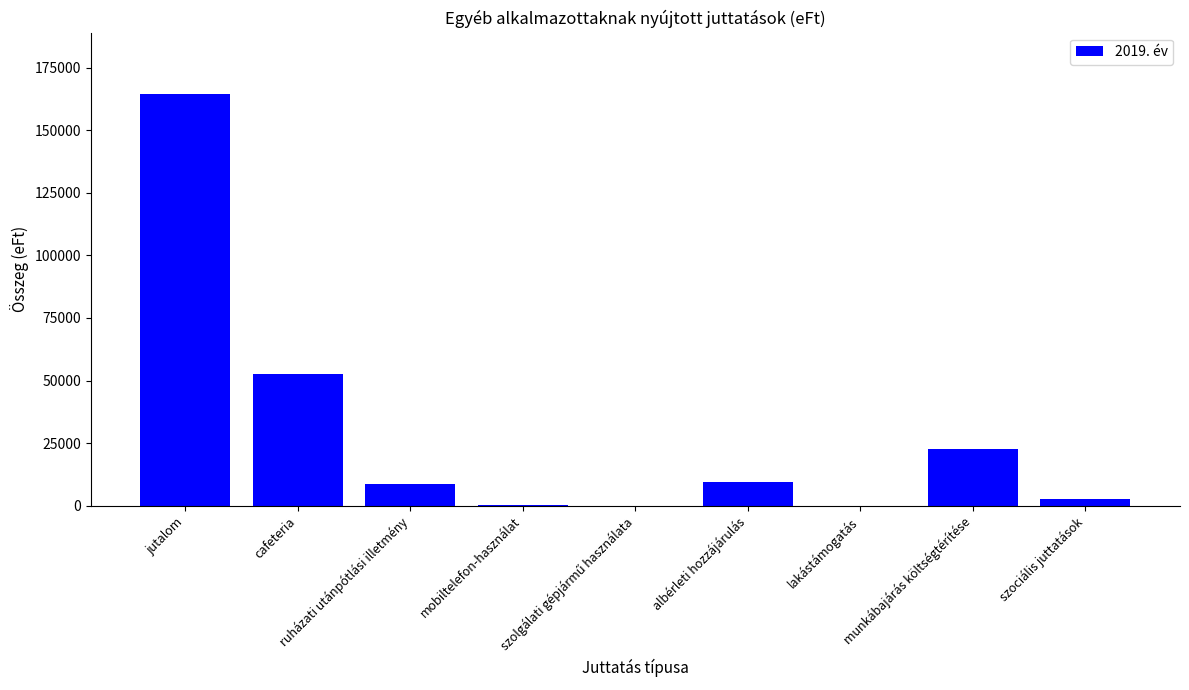

What is the sum of all values?

260552